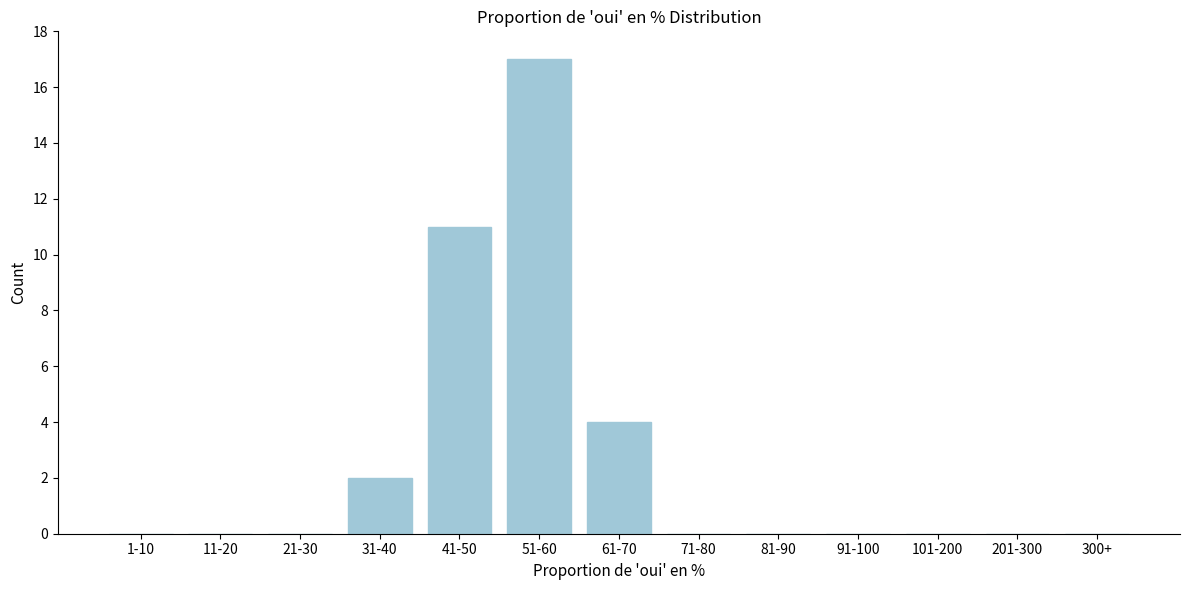

Reading right to left, what are all the values shown in this chart?

300+=0	201-300=0	101-200=0	91-100=0	81-90=0	71-80=0	61-70=4	51-60=17	41-50=11	31-40=2	21-30=0	11-20=0	1-10=0